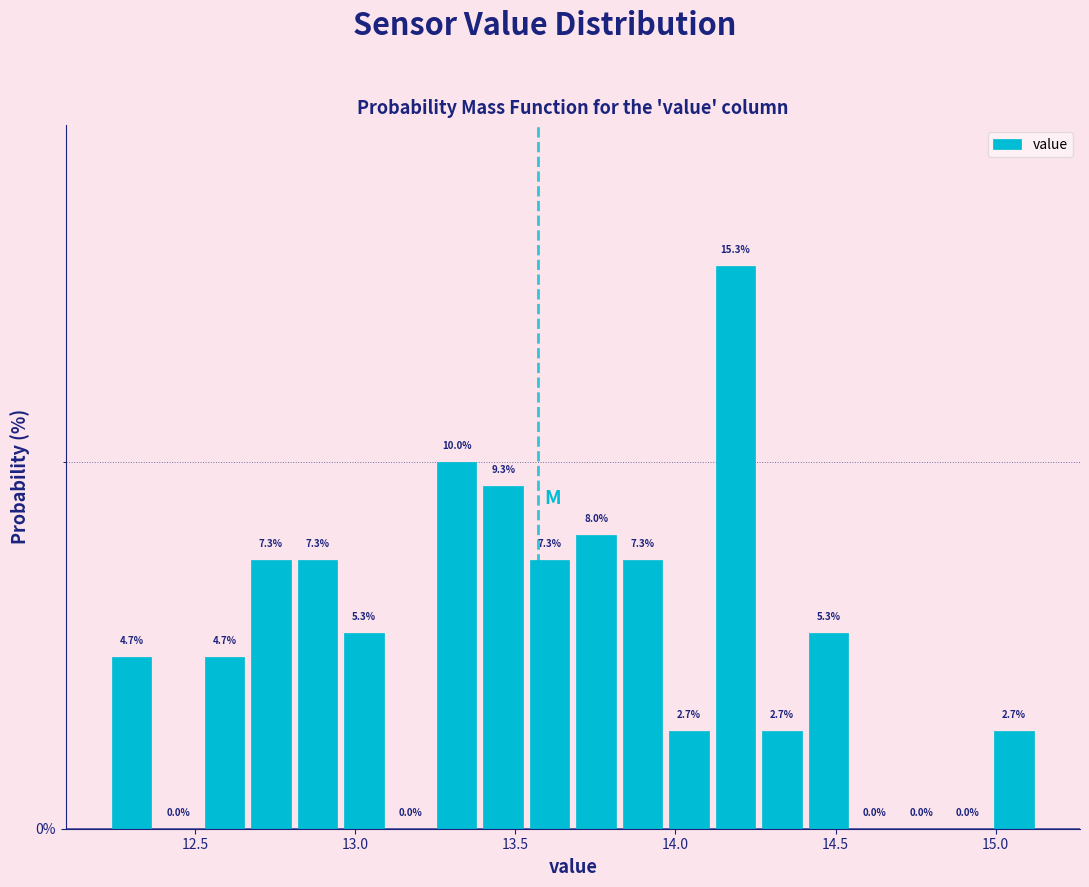

Around what value on the x-axis is the tallest bar? Give the approximate position of its centre, as read against the axis.

14.20